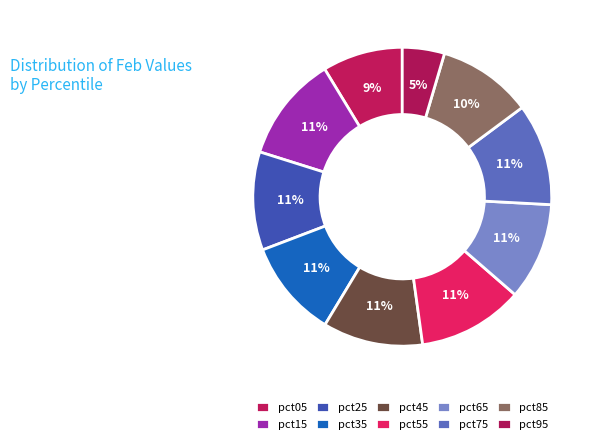

How many slices are in this pie chart?

10